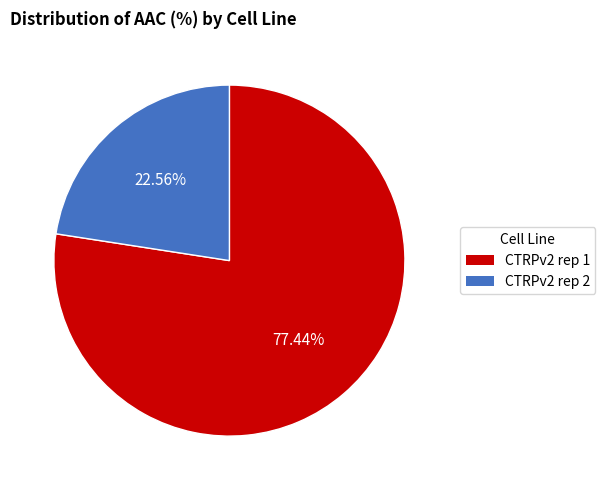

What is the ratio of the value at CTRPv2 rep 2 to the value at CTRPv2 rep 1?

0.3